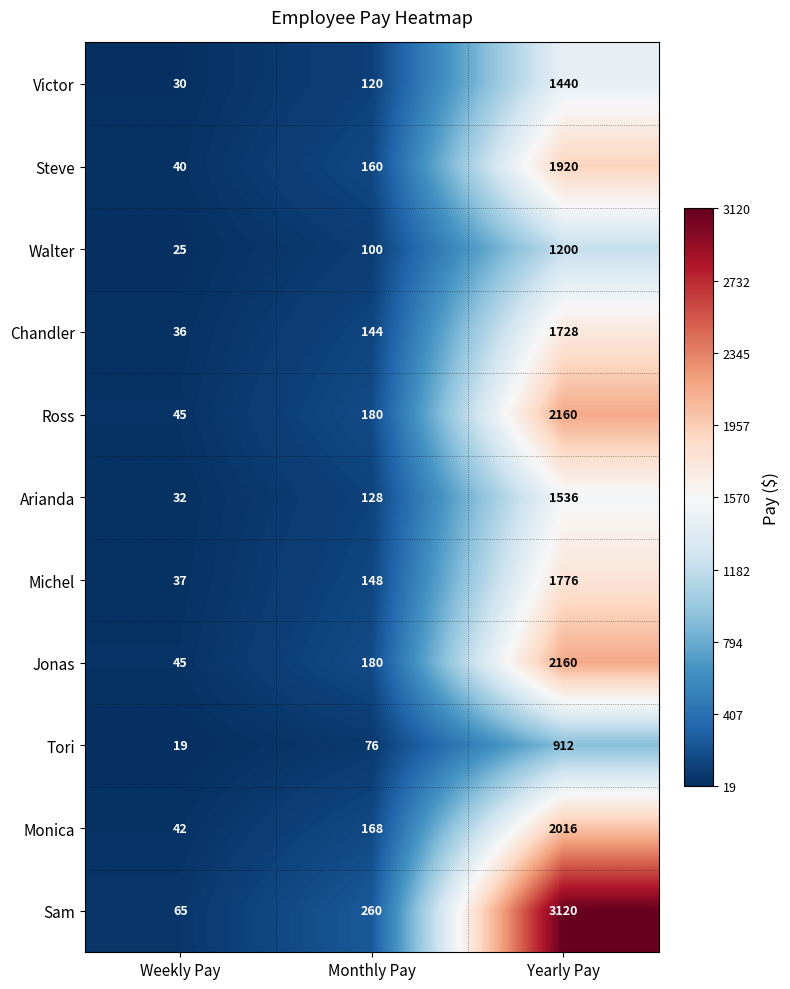

What is the difference between the second highest and minimum values in the Tori series?

57